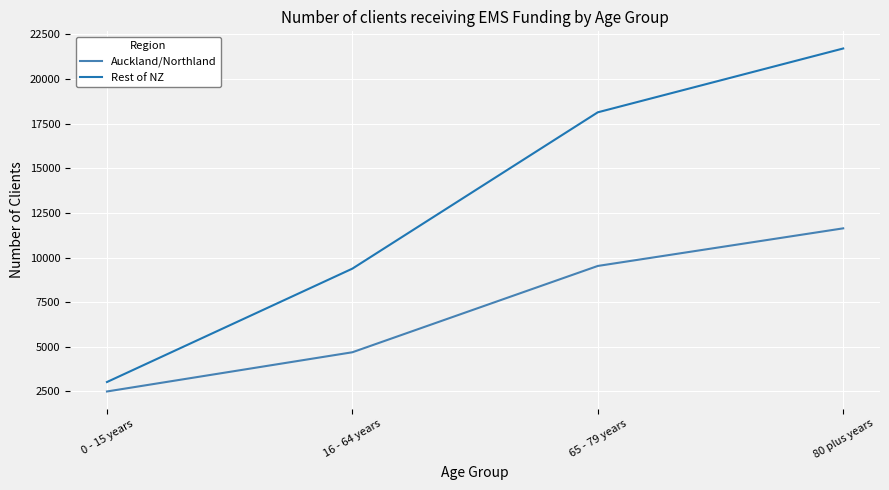

How many series are shown in this chart?

2